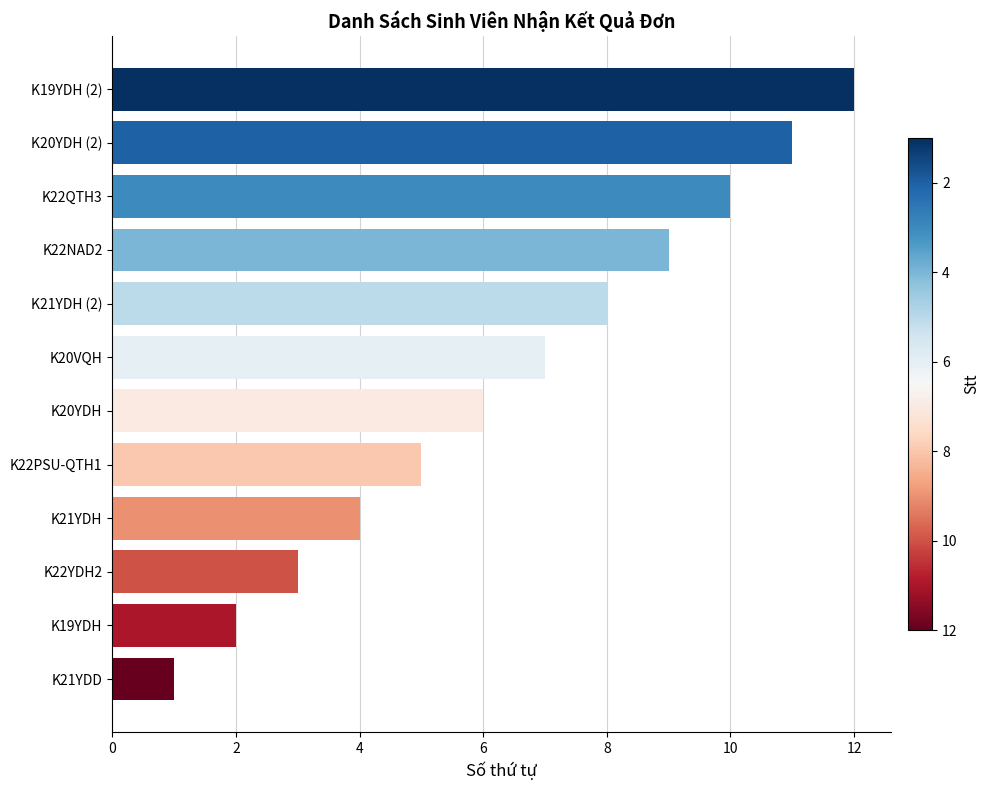

Which has a higher value, K20VQH or K20YDH (2)?

K20YDH (2)